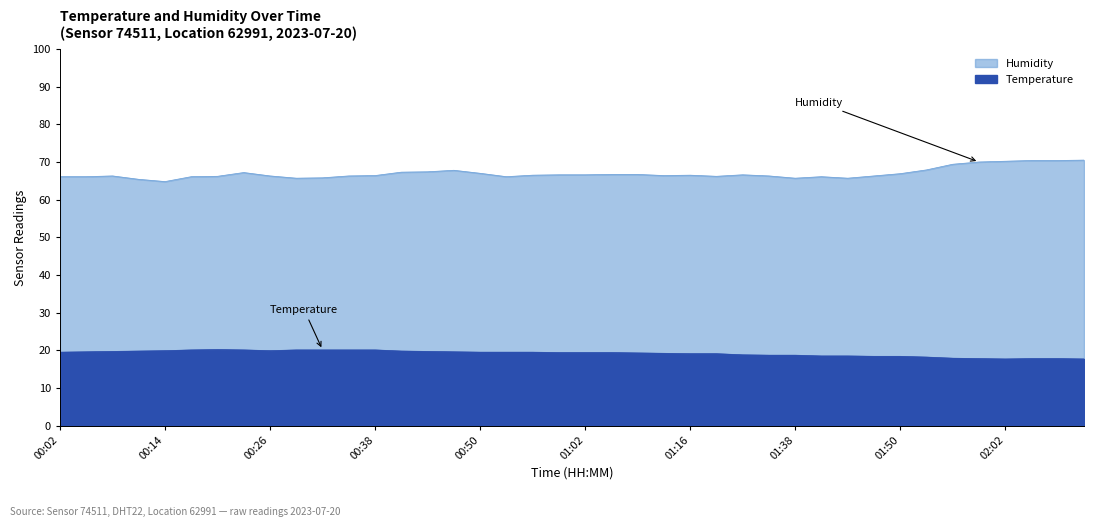

What is the maximum value shown in the chart?

70.5